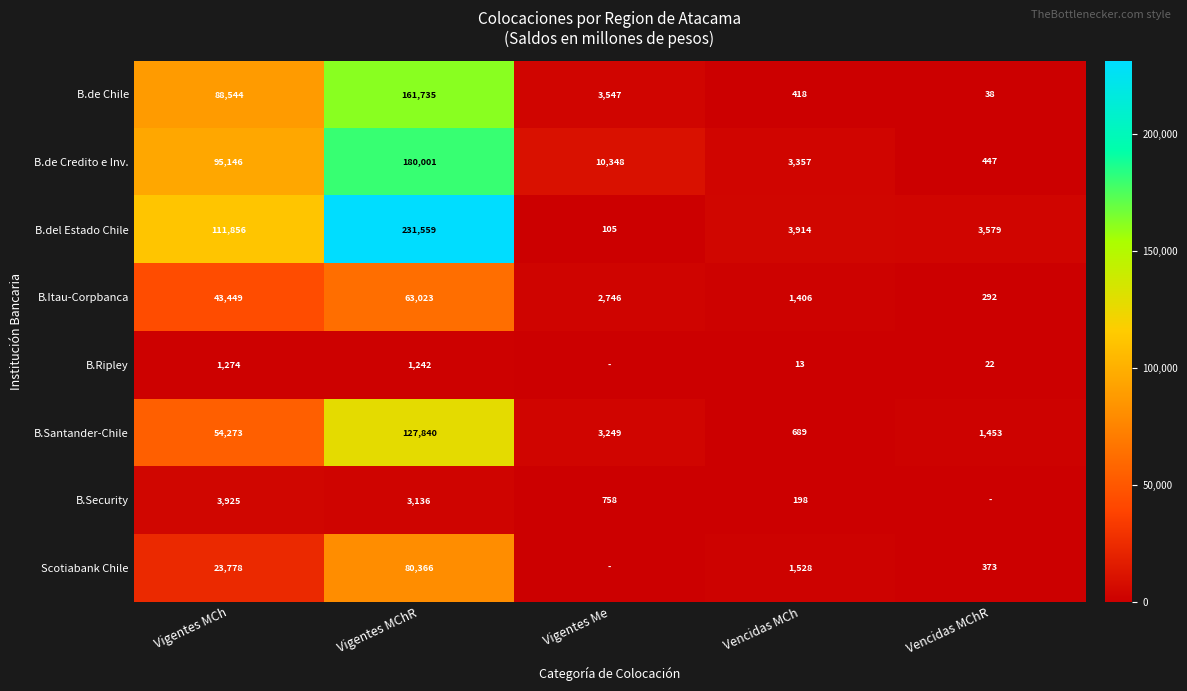

How many data points in B.de Chile are less than 3547?

2